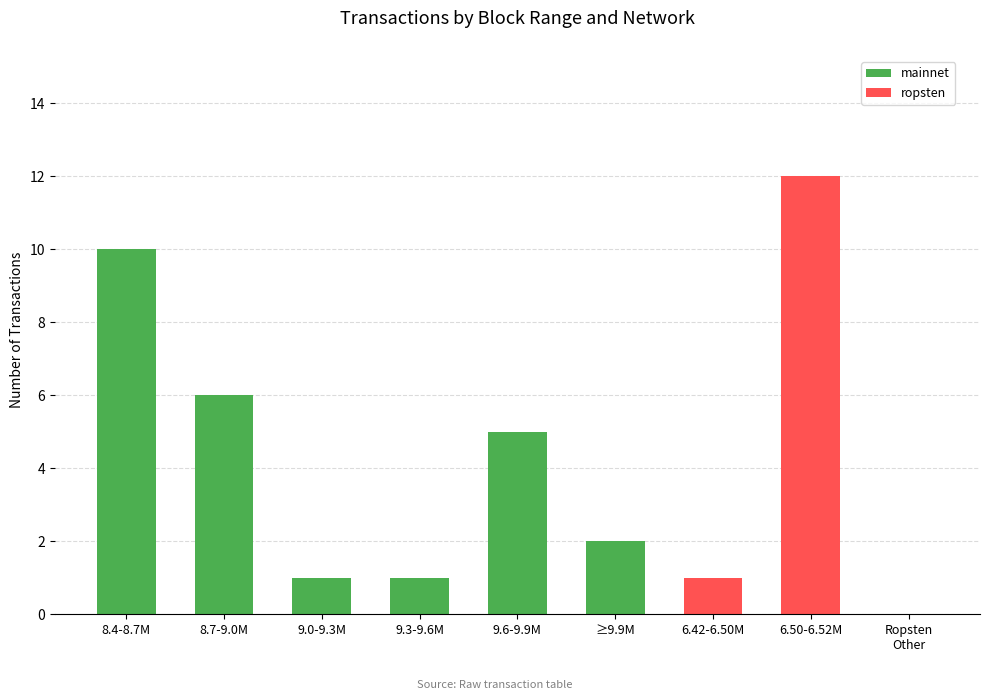

True or false: mainnet has a value of 0 at 9.3-9.6M.

False